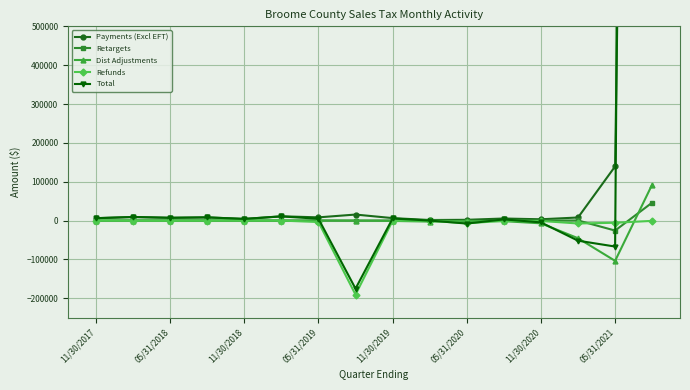

What is the average value of the Dist Adjustments series?

-4471.0